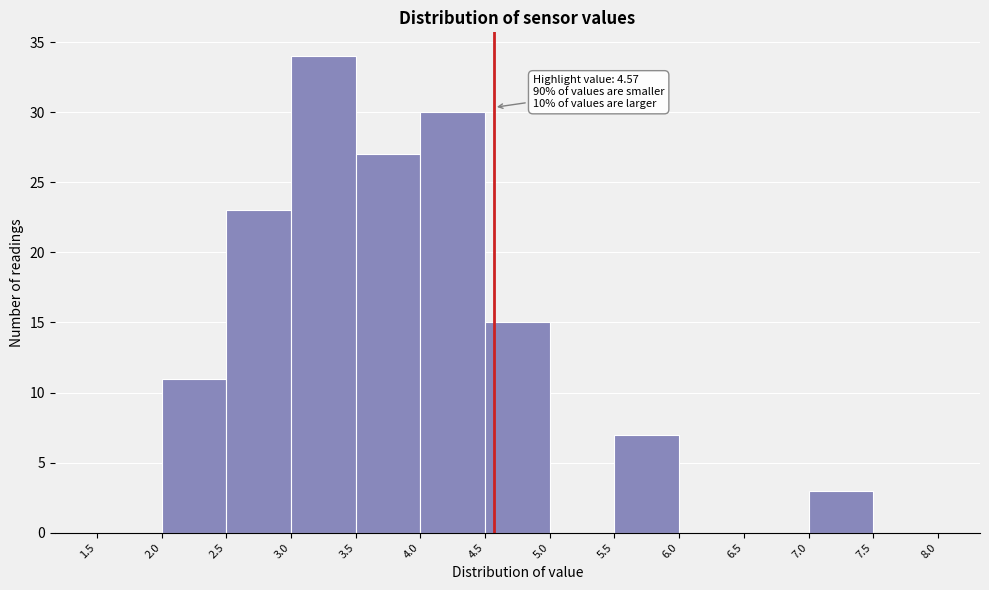

Which range on the x-axis has the tallest bar?

3.0 to 3.5